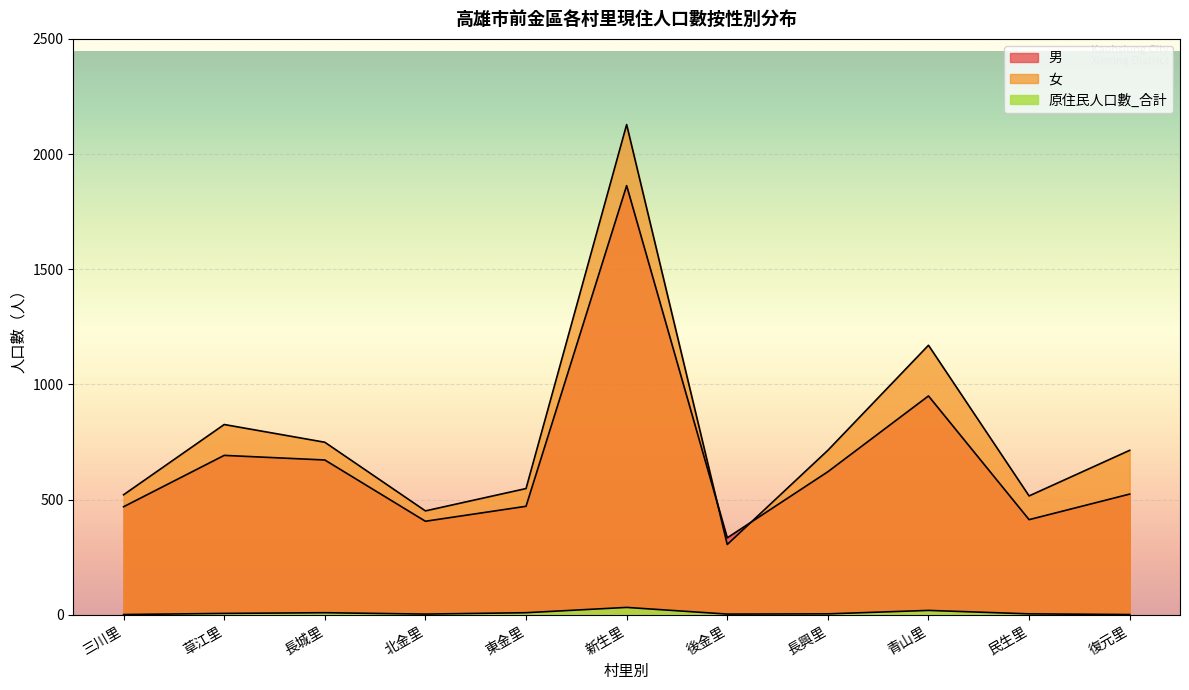

What is the average value of the 女 series?

786